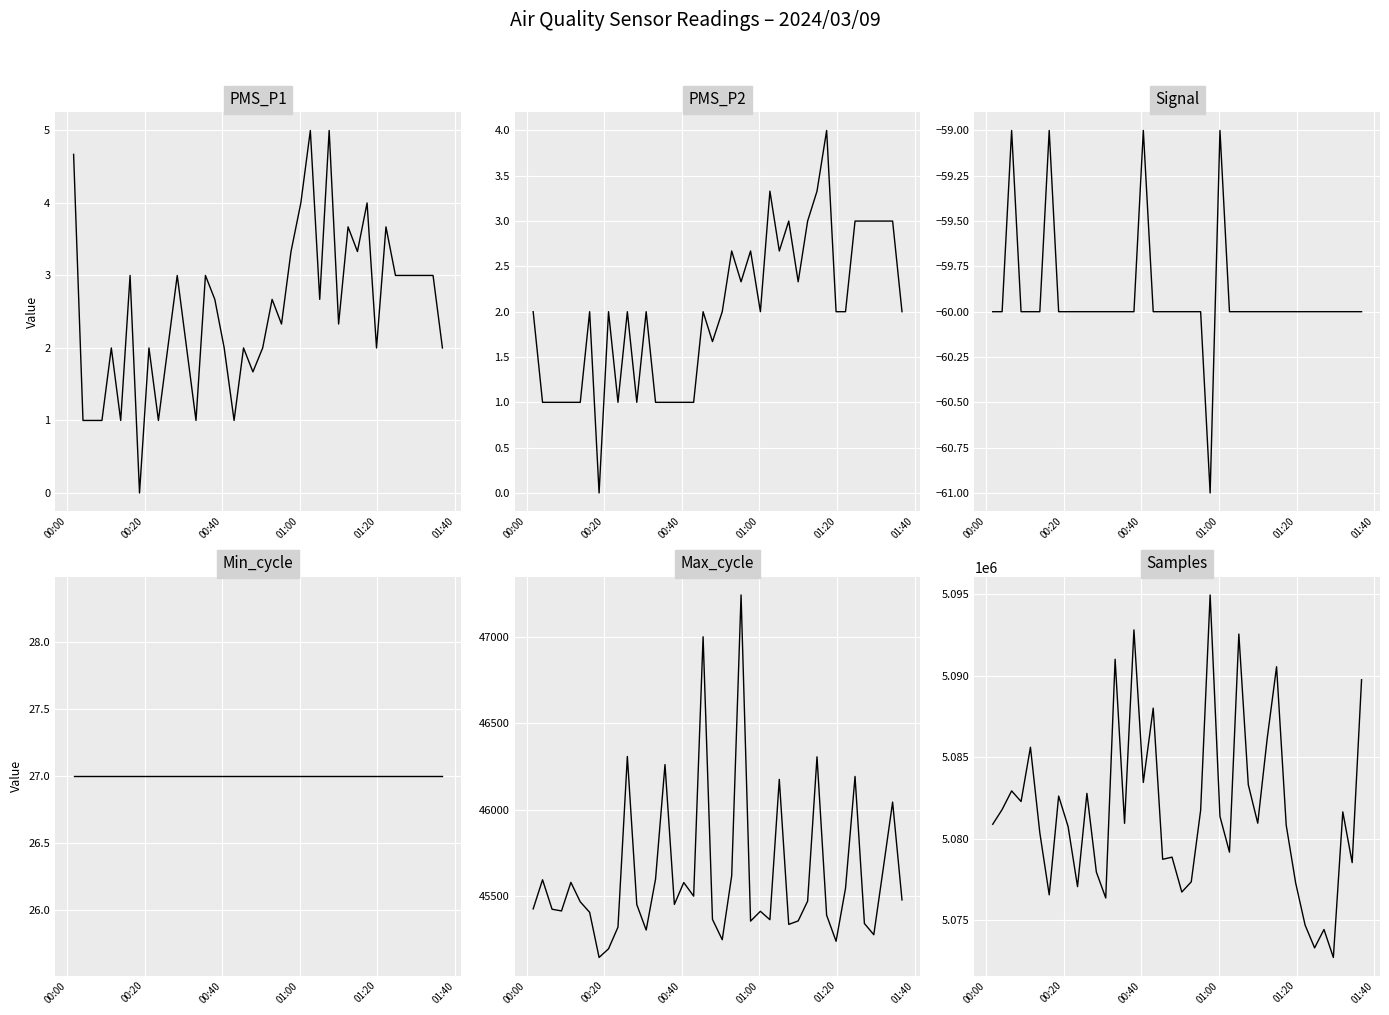

How many values in the PMS_P1 series are below 2?

9